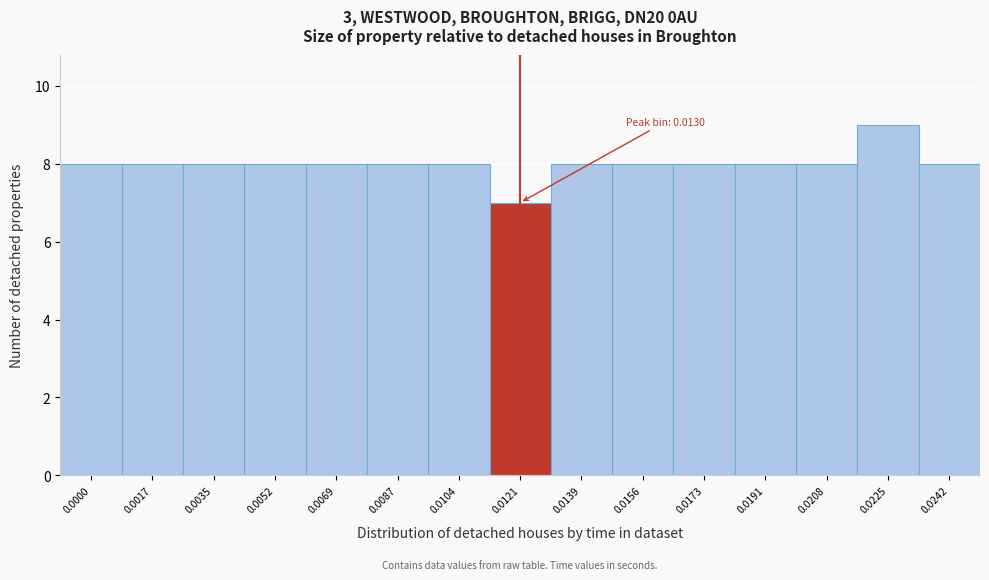

Reading left to right, list all the values displayed in this chart.

8	8	8	8	8	8	8	7	8	8	8	8	8	9	8